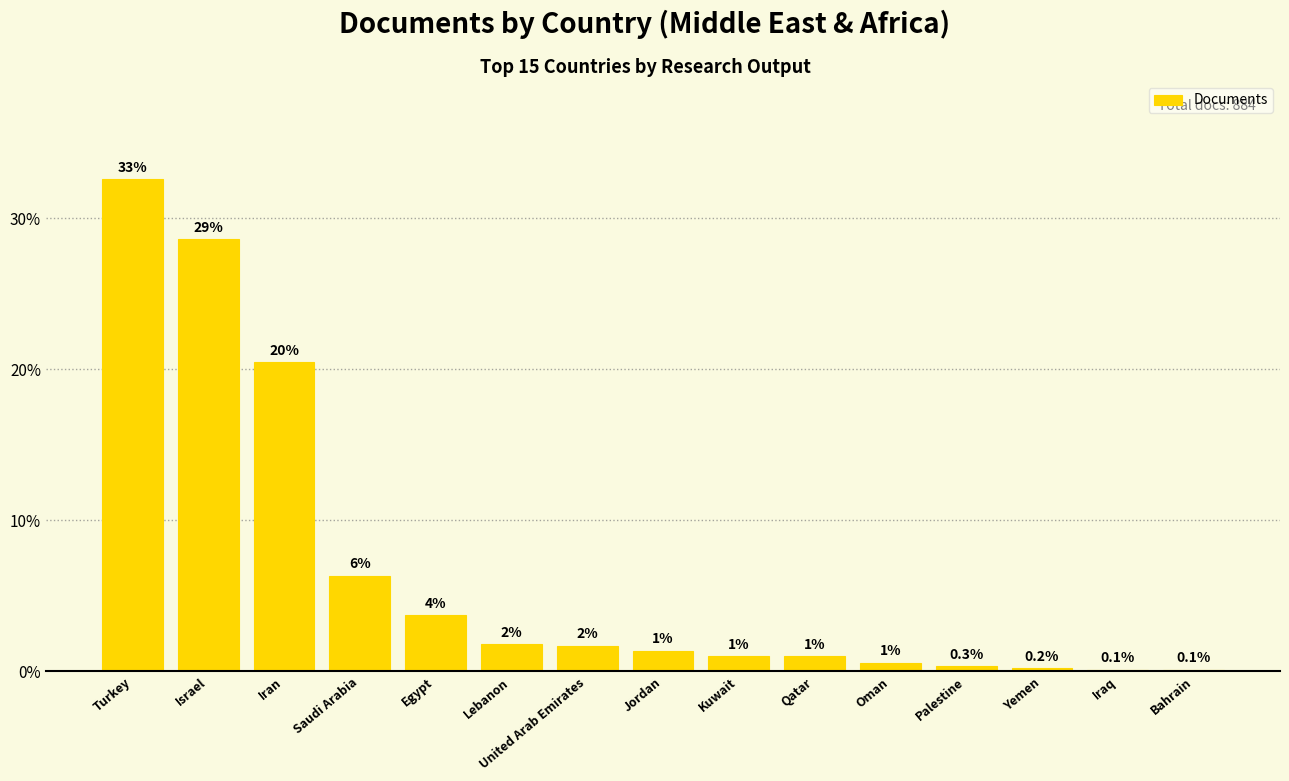

The chart shows a value of 1.0 at Qatar. True or false?

True